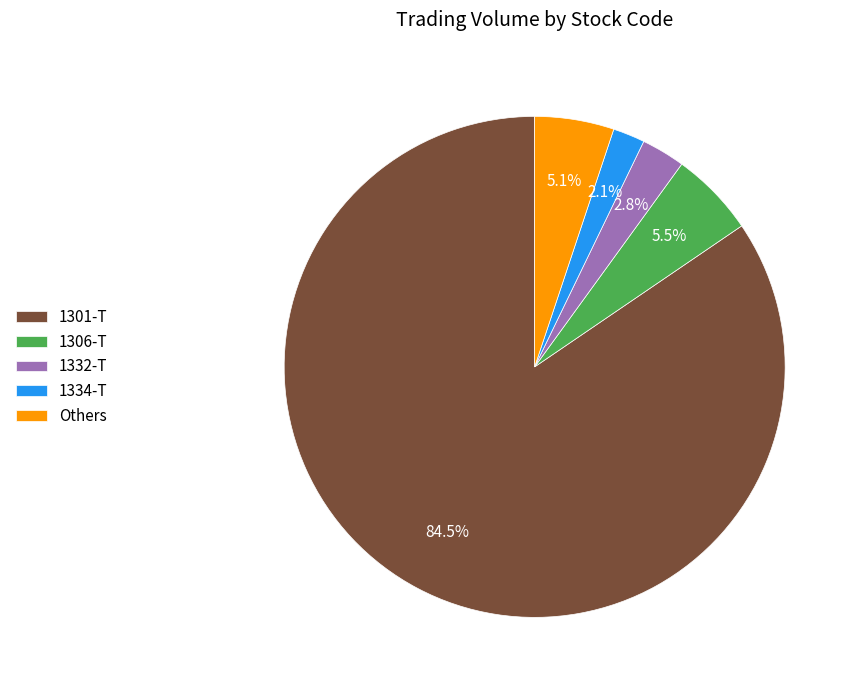

How many slices are in this pie chart?

5